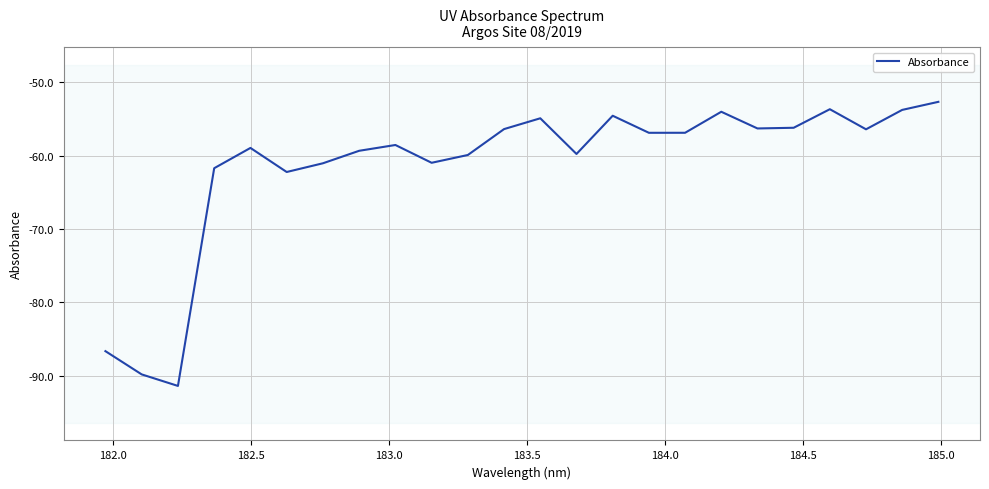

What is the smallest value displayed?

-91.4